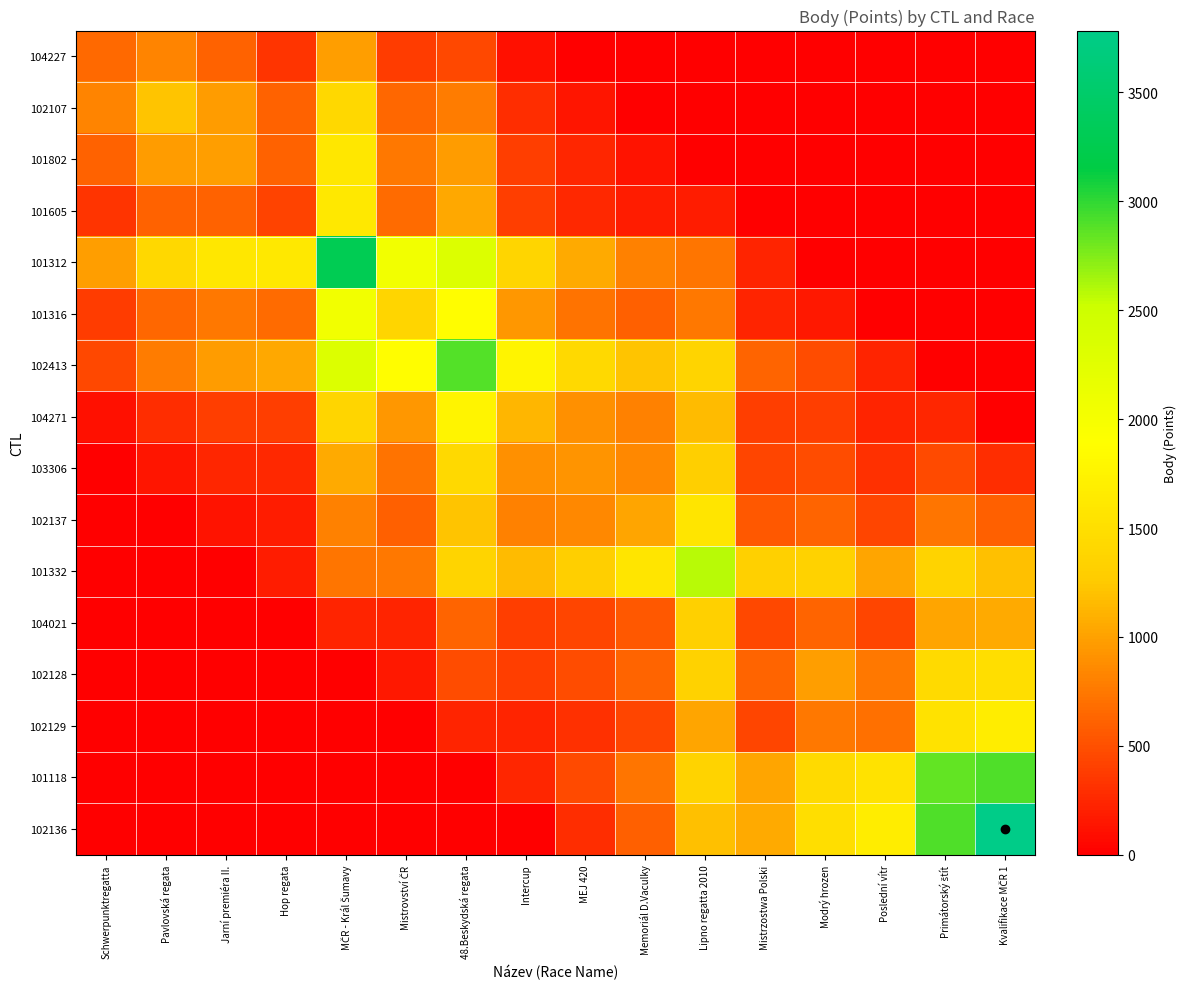

Reading right to left, extract all data points from this chart.

104227: Kvalifikace MČR 1=0.0	Primátorský štít=0.0	Poslední vítr=0.0	Modrý hrozen=0.0	Mistrzostwa Polski=0.0	Lipno regatta 2010=0.0	Memoriál D.Vaculky=0.0	MEJ 420=0.0	Intercup=111.8	48.Beskydská regata=443.8	Mistrovství ČR=381.6	MČR - Král Šumavy=987.0	Hop regata=337.2	Jarní premiéra II.=618.0	Pavlovská regata=822.1	Schwerpunktregatta=659.0
102107: Kvalifikace MČR 1=0.0	Primátorský štít=0.0	Poslední vítr=0.0	Modrý hrozen=0.0	Mistrzostwa Polski=0.0	Lipno regatta 2010=0.0	Memoriál D.Vaculky=0.0	MEJ 420=134.1	Intercup=293.8	48.Beskydská regata=770.8	Mistrovství ČR=649.0	MČR - Král Šumavy=1409.1	Hop regata=615.0	Jarní premiéra II.=966.4	Pavlovská regata=1220.0	Schwerpunktregatta=822.1
101802: Kvalifikace MČR 1=0.0	Primátorský štít=0.0	Poslední vítr=0.0	Modrý hrozen=0.0	Mistrzostwa Polski=0.0	Lipno regatta 2010=0.0	Memoriál D.Vaculky=126.2	MEJ 420=239.4	Intercup=397.3	48.Beskydská regata=970.0	Mistrovství ČR=739.1	MČR - Král Šumavy=1604.2	Hop regata=616.4	Jarní premiéra II.=989.0	Pavlovská regata=966.4	Schwerpunktregatta=618.0
101605: Kvalifikace MČR 1=0.0	Primátorský štít=0.0	Poslední vítr=0.0	Modrý hrozen=0.0	Mistrzostwa Polski=0.0	Lipno regatta 2010=187.5	Memoriál D.Vaculky=181.2	MEJ 420=252.4	Intercup=387.5	48.Beskydská regata=1034.7	Mistrovství ČR=673.5	MČR - Král Šumavy=1622.7	Hop regata=420.0	Jarní premiéra II.=616.4	Pavlovská regata=615.0	Schwerpunktregatta=337.2
101312: Kvalifikace MČR 1=0.0	Primátorský štít=0.0	Poslední vítr=0.0	Modrý hrozen=0.0	Mistrzostwa Polski=233.8	Lipno regatta 2010=733.6	Memoriál D.Vaculky=809.8	MEJ 420=1053.8	Intercup=1380.9	48.Beskydská regata=2317.5	Mistrovství ČR=2040.9	MČR - Král Šumavy=3289.0	Hop regata=1622.7	Jarní premiéra II.=1604.2	Pavlovská regata=1409.1	Schwerpunktregatta=987.0
101316: Kvalifikace MČR 1=0.0	Primátorský štít=0.0	Poslední vítr=0.0	Modrý hrozen=147.8	Mistrzostwa Polski=228.5	Lipno regatta 2010=741.8	Memoriál D.Vaculky=601.5	MEJ 420=719.4	Intercup=939.8	48.Beskydská regata=1866.8	Mistrovství ČR=1376.0	MČR - Král Šumavy=2040.9	Hop regata=673.5	Jarní premiéra II.=739.1	Pavlovská regata=649.0	Schwerpunktregatta=381.6
102413: Kvalifikace MČR 1=0.0	Primátorský štít=0.0	Poslední vítr=224.6	Modrý hrozen=485.0	Mistrzostwa Polski=626.8	Lipno regatta 2010=1367.8	Memoriál D.Vaculky=1225.3	MEJ 420=1431.4	Intercup=1759.2	48.Beskydská regata=2891.0	Mistrovství ČR=1866.8	MČR - Král Šumavy=2317.5	Hop regata=1034.7	Jarní premiéra II.=970.0	Pavlovská regata=770.8	Schwerpunktregatta=443.8
104271: Kvalifikace MČR 1=0.0	Primátorský štít=248.0	Poslední vítr=229.1	Modrý hrozen=397.3	Mistrzostwa Polski=395.5	Lipno regatta 2010=1159.4	Memoriál D.Vaculky=810.0	MEJ 420=899.5	Intercup=1130.0	48.Beskydská regata=1759.2	Mistrovství ČR=939.8	MČR - Král Šumavy=1380.9	Hop regata=387.5	Jarní premiéra II.=397.3	Pavlovská regata=293.8	Schwerpunktregatta=111.8
103306: Kvalifikace MČR 1=294.4	Primátorský štít=470.5	Poslední vítr=305.4	Modrý hrozen=478.8	Mistrzostwa Polski=430.6	Lipno regatta 2010=1314.8	Memoriál D.Vaculky=855.8	MEJ 420=926.0	Intercup=899.5	48.Beskydská regata=1431.4	Mistrovství ČR=719.4	MČR - Král Šumavy=1053.8	Hop regata=252.4	Jarní premiéra II.=239.4	Pavlovská regata=134.1	Schwerpunktregatta=0.0
102137: Kvalifikace MČR 1=601.8	Primátorský štít=725.2	Poslední vítr=433.2	Modrý hrozen=630.9	Mistrzostwa Polski=555.8	Lipno regatta 2010=1579.4	Memoriál D.Vaculky=1030.0	MEJ 420=855.8	Intercup=810.0	48.Beskydská regata=1225.3	Mistrovství ČR=601.5	MČR - Král Šumavy=809.8	Hop regata=181.2	Jarní premiéra II.=126.2	Pavlovská regata=0.0	Schwerpunktregatta=0.0
101332: Kvalifikace MČR 1=1193.2	Primátorský štít=1354.5	Poslední vítr=1025.9	Modrý hrozen=1338.4	Mistrzostwa Polski=1326.5	Lipno regatta 2010=2580.0	Memoriál D.Vaculky=1579.4	MEJ 420=1314.8	Intercup=1159.4	48.Beskydská regata=1367.8	Mistrovství ČR=741.8	MČR - Král Šumavy=733.6	Hop regata=187.5	Jarní premiéra II.=0.0	Pavlovská regata=0.0	Schwerpunktregatta=0.0
104021: Kvalifikace MČR 1=1059.0	Primátorský štít=1028.1	Poslední vítr=433.1	Modrý hrozen=630.4	Mistrzostwa Polski=452.0	Lipno regatta 2010=1326.5	Memoriál D.Vaculky=555.8	MEJ 420=430.6	Intercup=395.5	48.Beskydská regata=626.8	Mistrovství ČR=228.5	MČR - Král Šumavy=233.8	Hop regata=0.0	Jarní premiéra II.=0.0	Pavlovská regata=0.0	Schwerpunktregatta=0.0
102128: Kvalifikace MČR 1=1491.6	Primátorský štít=1435.1	Poslední vítr=740.2	Modrý hrozen=989.0	Mistrzostwa Polski=630.4	Lipno regatta 2010=1338.4	Memoriál D.Vaculky=630.9	MEJ 420=478.8	Intercup=397.3	48.Beskydská regata=485.0	Mistrovství ČR=147.8	MČR - Král Šumavy=0.0	Hop regata=0.0	Jarní premiéra II.=0.0	Pavlovská regata=0.0	Schwerpunktregatta=0.0
102129: Kvalifikace MČR 1=1682.6	Primátorský štít=1549.2	Poslední vítr=703.0	Modrý hrozen=740.2	Mistrzostwa Polski=433.1	Lipno regatta 2010=1025.9	Memoriál D.Vaculky=433.2	MEJ 420=305.4	Intercup=229.1	48.Beskydská regata=224.6	Mistrovství ČR=0.0	MČR - Král Šumavy=0.0	Hop regata=0.0	Jarní premiéra II.=0.0	Pavlovská regata=0.0	Schwerpunktregatta=0.0
101118: Kvalifikace MČR 1=2897.1	Primátorský štít=2838.0	Poslední vítr=1549.2	Modrý hrozen=1435.1	Mistrzostwa Polski=1028.1	Lipno regatta 2010=1354.5	Memoriál D.Vaculky=725.2	MEJ 420=470.5	Intercup=248.0	48.Beskydská regata=0.0	Mistrovství ČR=0.0	MČR - Král Šumavy=0.0	Hop regata=0.0	Jarní premiéra II.=0.0	Pavlovská regata=0.0	Schwerpunktregatta=0.0
102136: Kvalifikace MČR 1=3784.0	Primátorský štít=2897.1	Poslední vítr=1682.6	Modrý hrozen=1491.6	Mistrzostwa Polski=1059.0	Lipno regatta 2010=1193.2	Memoriál D.Vaculky=601.8	MEJ 420=294.4	Intercup=0.0	48.Beskydská regata=0.0	Mistrovství ČR=0.0	MČR - Král Šumavy=0.0	Hop regata=0.0	Jarní premiéra II.=0.0	Pavlovská regata=0.0	Schwerpunktregatta=0.0